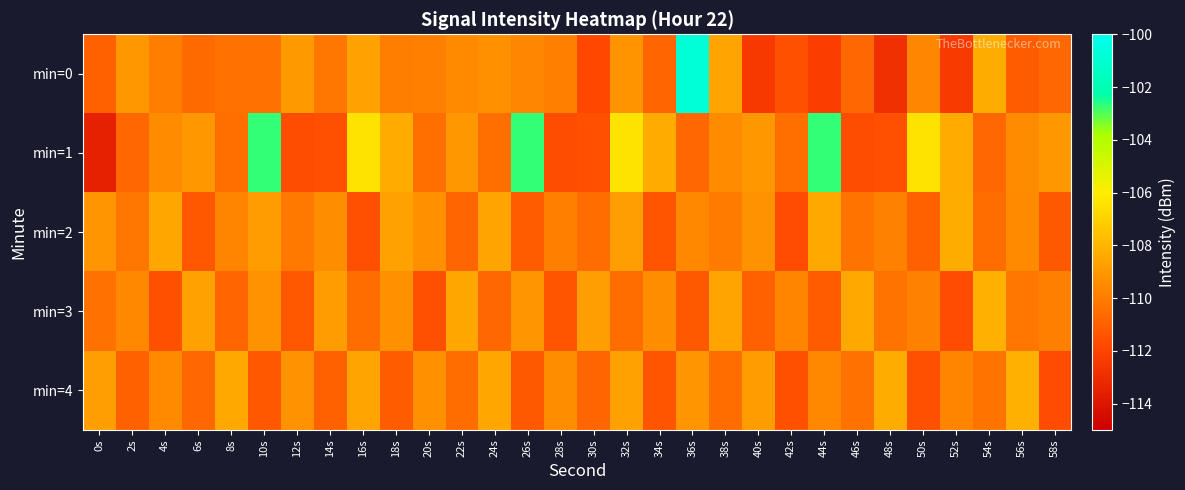

Between 46s and 22s, which is larger?

22s